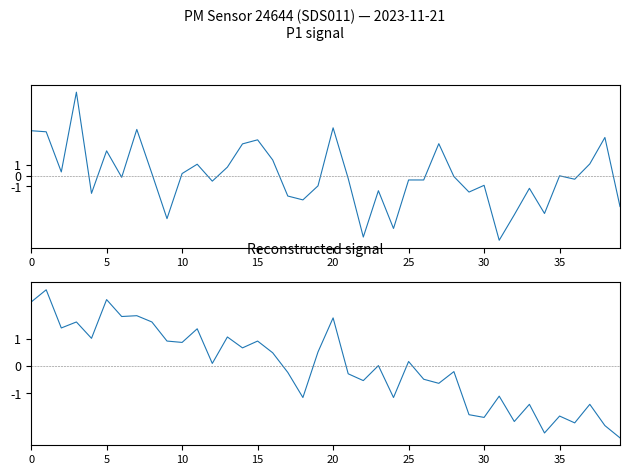

Between 19 and 32, which series saw the biggest shift?

P1